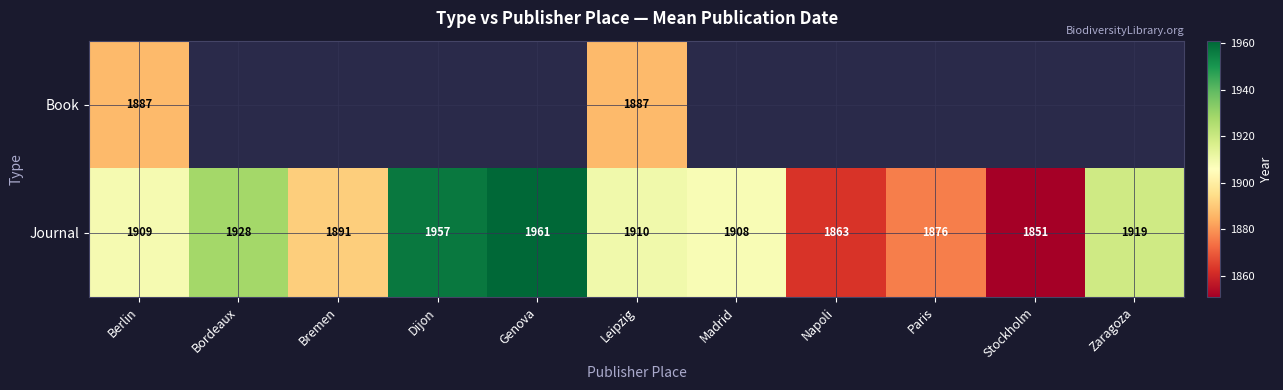

At which label is Journal closest to 1906?

Madrid